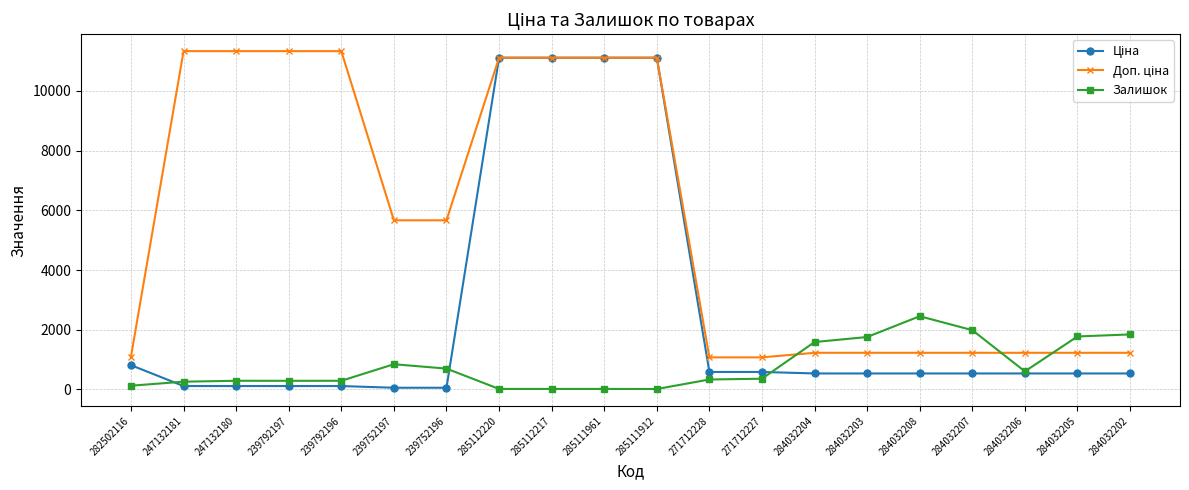

What is the lowest value of the Залишок series?

14.0